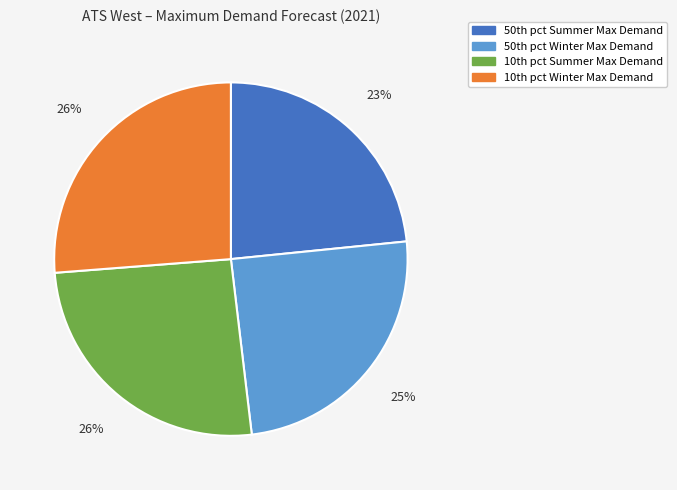

To the nearest percent, what is the average slice percentage?

25%